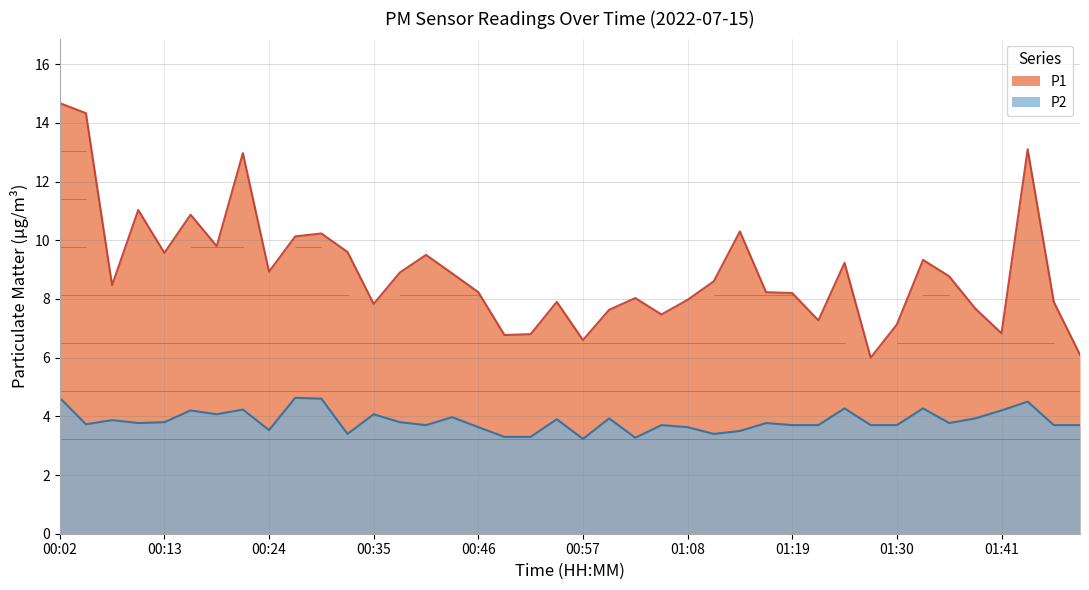

What are all the series names shown in the legend?

P1, P2